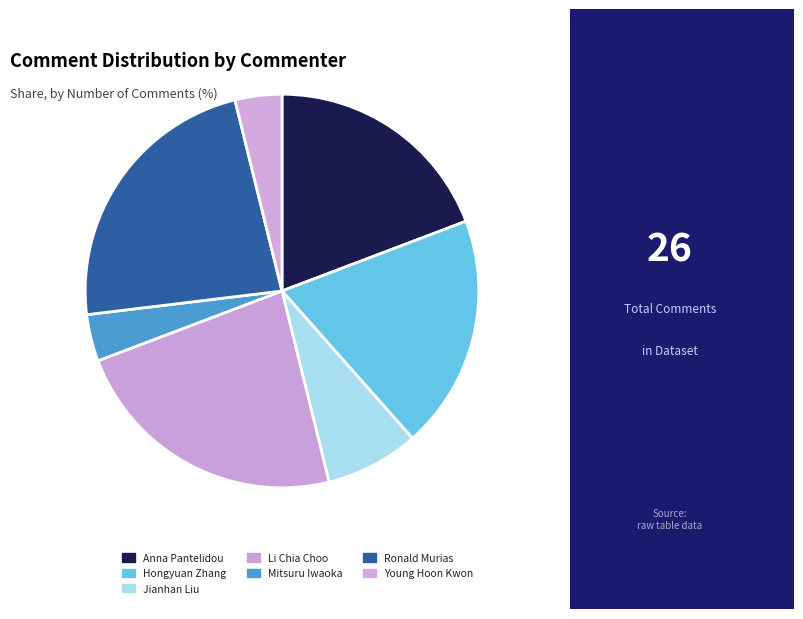

To the nearest percent, what percentage of the pie is Young Hoon Kwon?

4%